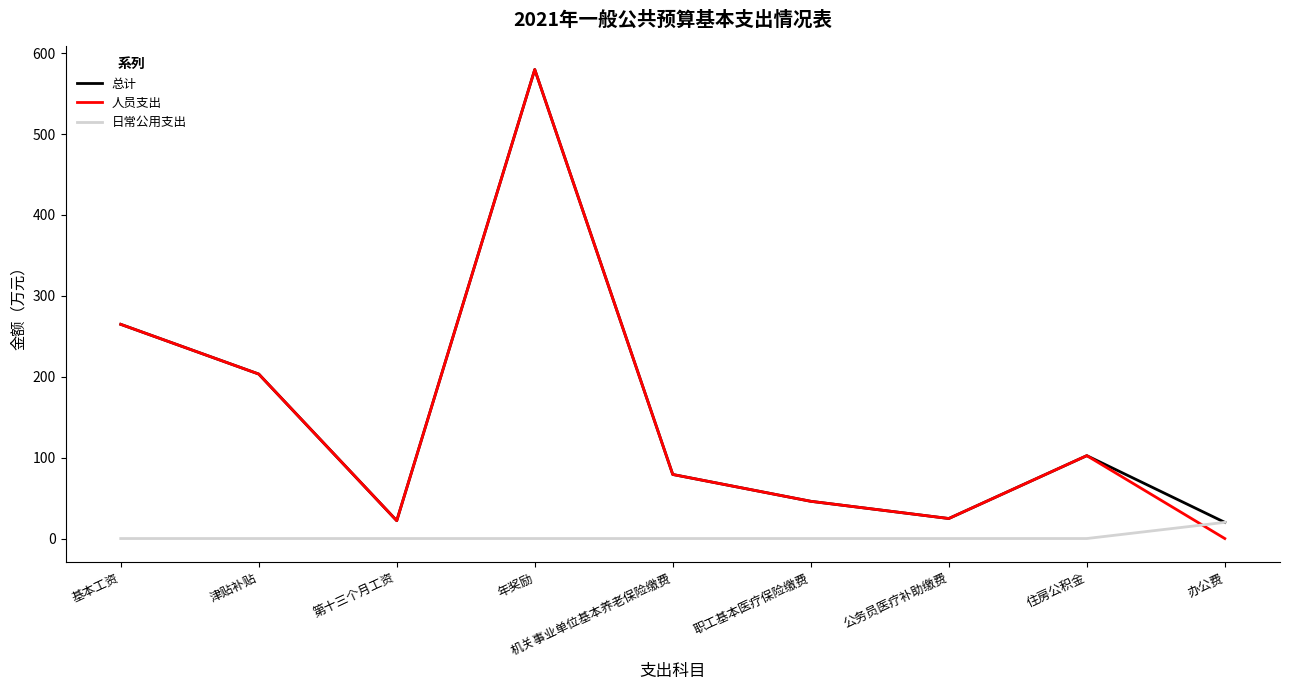

Where is the first local minimum for 人员支出?

第十三个月工资